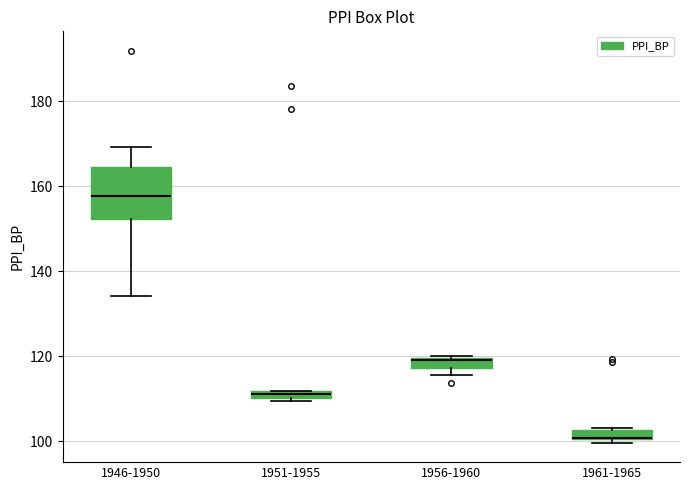

Where is the lower edge of the box for 1961-1965 on the y-axis? The values are not printed on the chart, so give them approximately, as read against the axis.

100